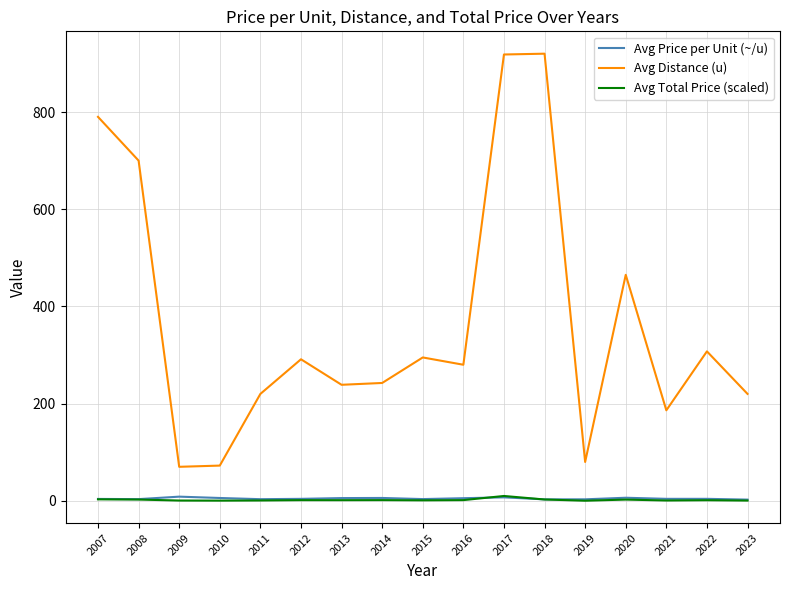

True or false: Avg Total Price (scaled) and Avg Distance (u) intersect in this chart.

False